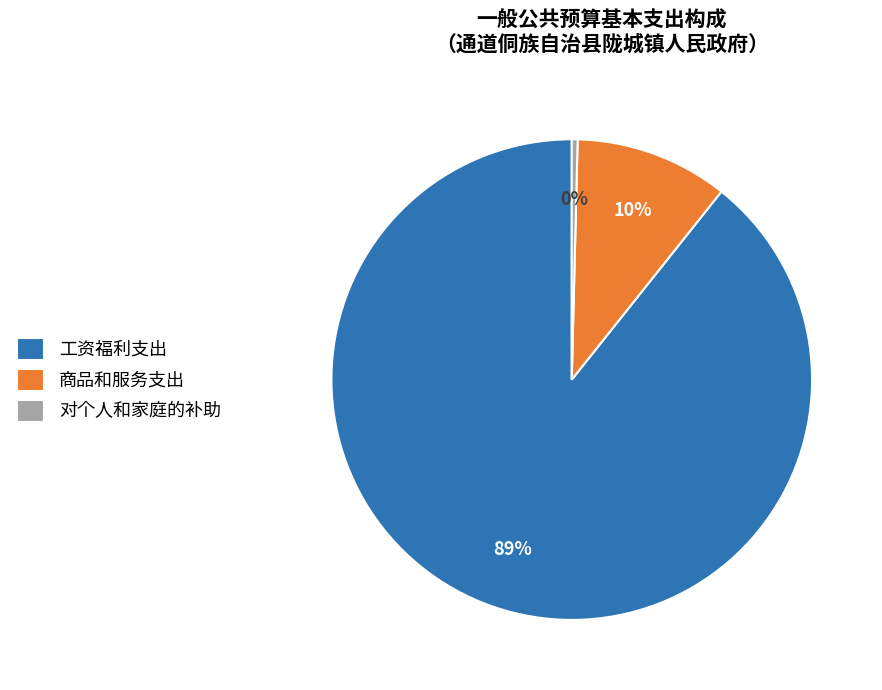

True or false: 对个人和家庭的补助 accounts for 0% of the total.

True